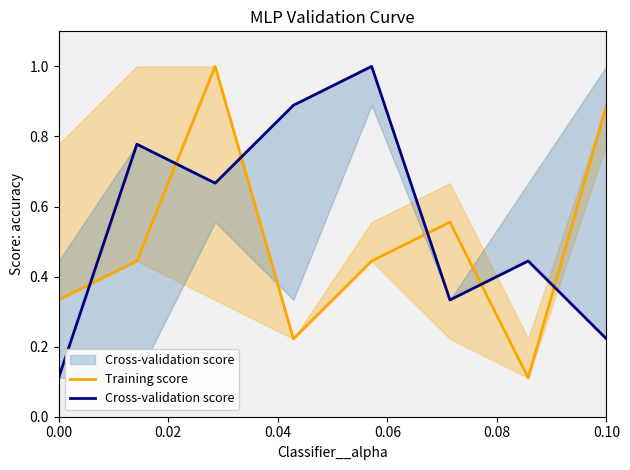

What is the difference between the maximum and second lowest values in the Training score series?

0.8